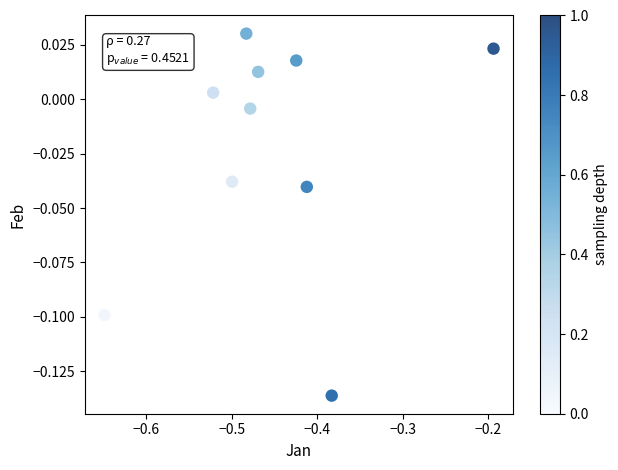

What is the average X value?

-0.5